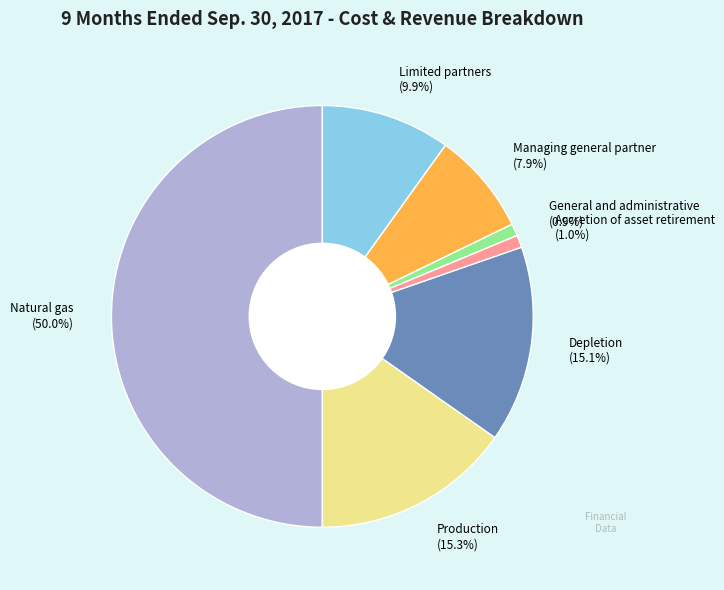

How much of the chart is everything except Limited partners (9.9%)?

90.1%